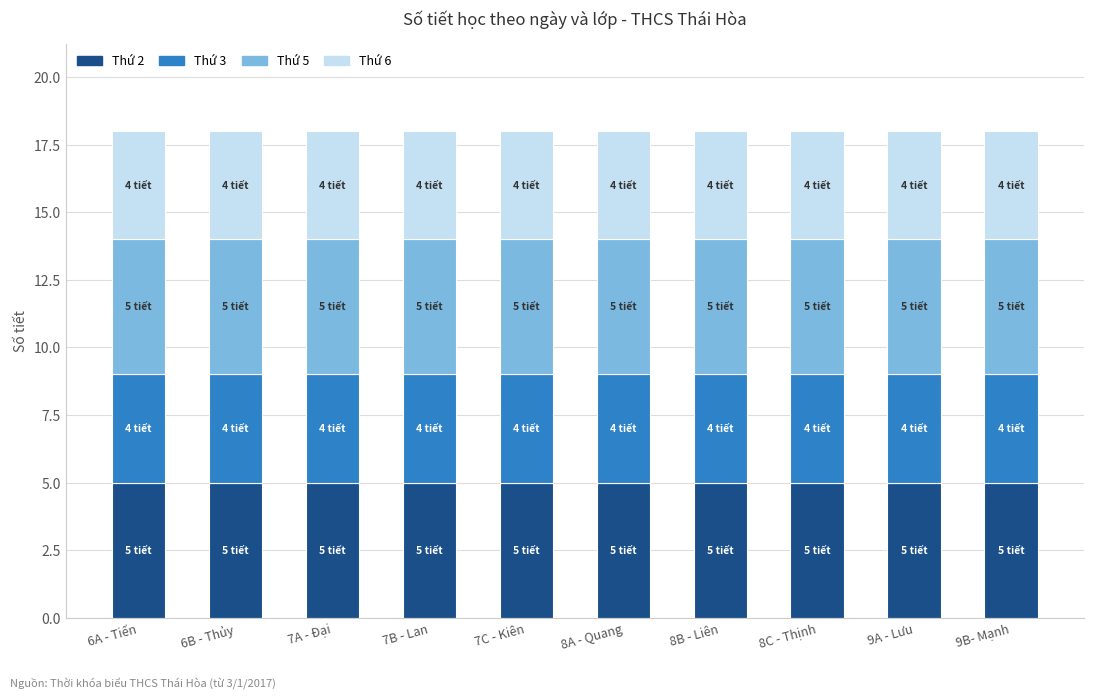

True or false: Thứ 2 has a value of 1 at 6B - Thủy.

False